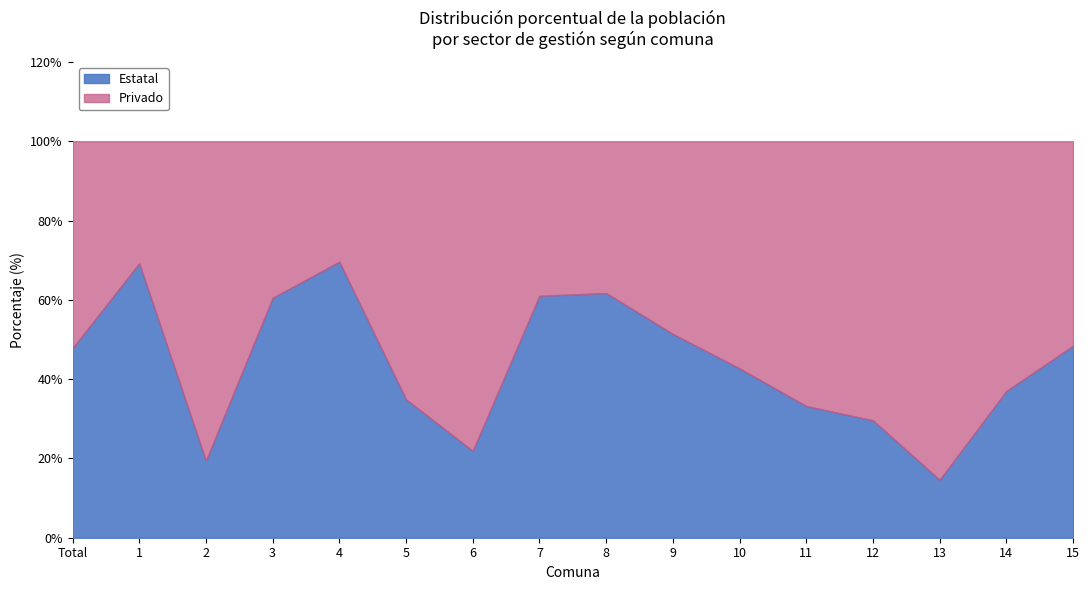

What is the total value across all series at 4?

100.0